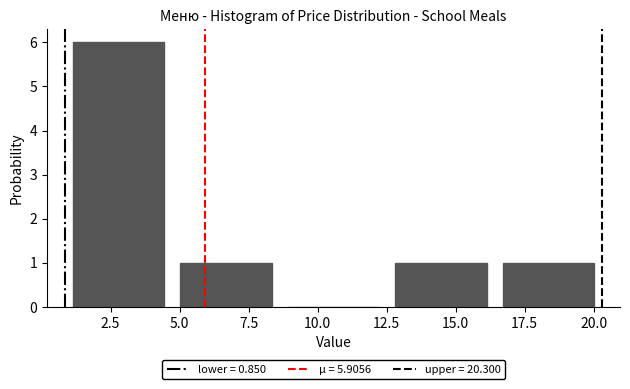

Reading left to right, list every bar in this chart as the range it spans on the x-axis followed by its height. Neither the bar edges nor the heights are printed on the chart, so give them approximately, as read against the axes.

1.0 to 4.5: 6
4.5 to 8.5: 1
8.5 to 12.5: 0
12.5 to 16.5: 1
16.5 to 20.5: 1